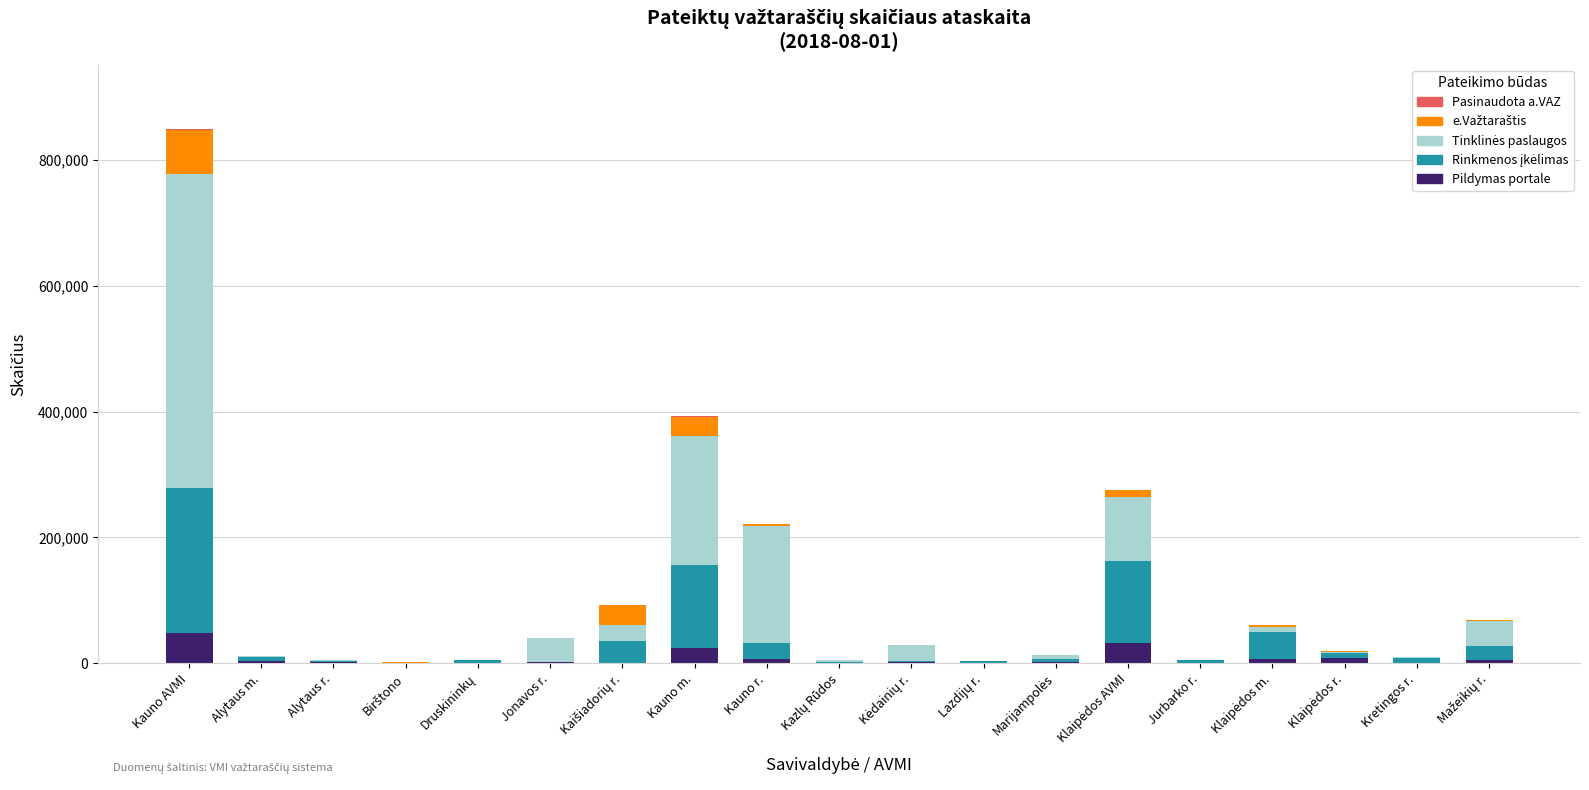

How many categories are shown in the chart?

19